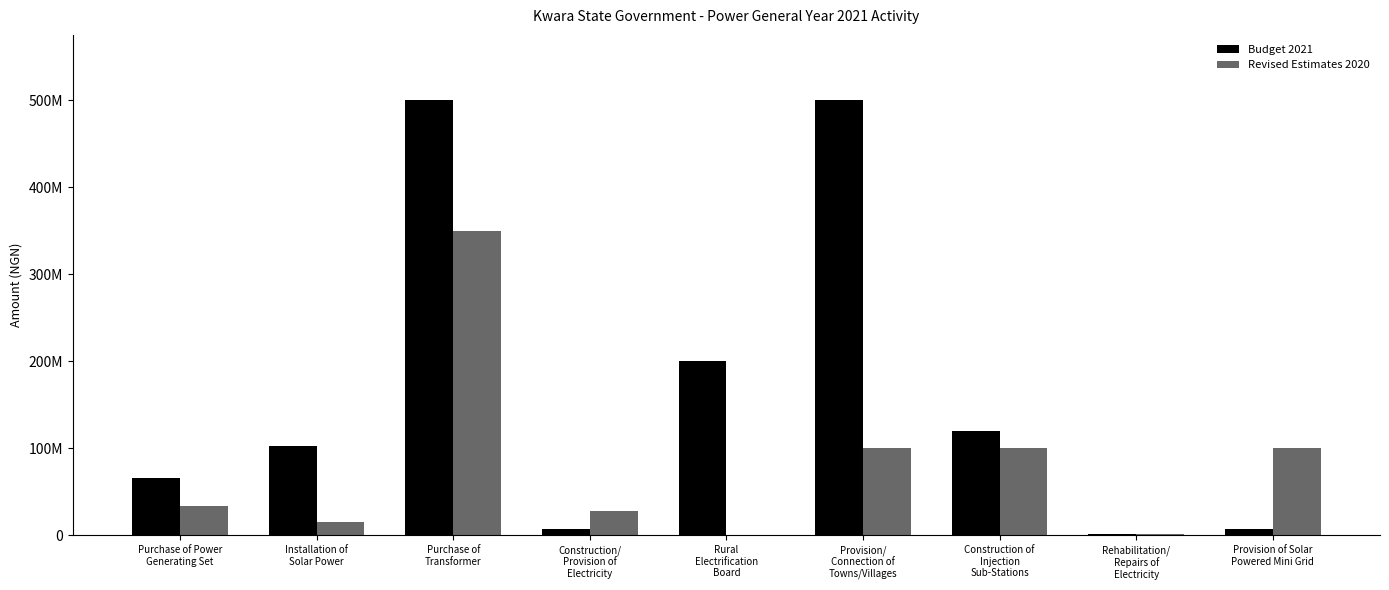

What is the difference between the maximum and minimum values in the Revised Estimates 2020 series?

350000000